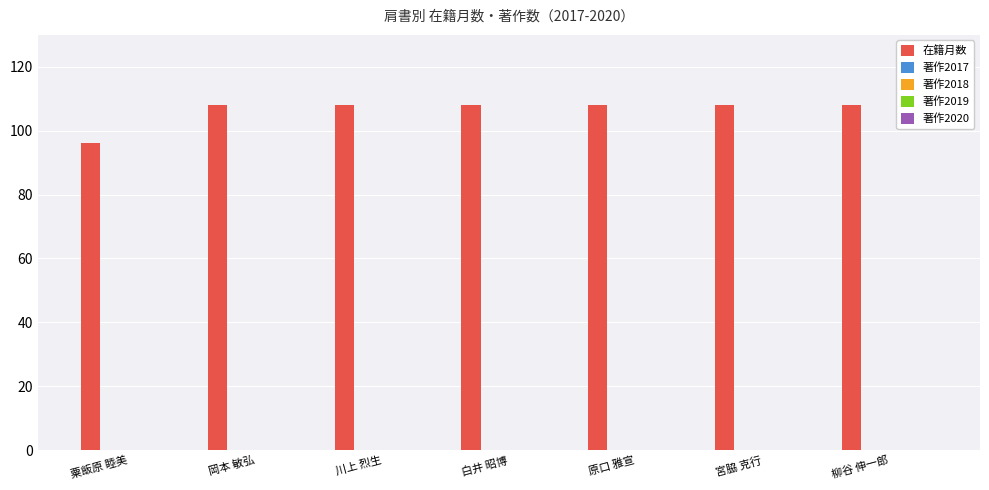

What is the value of the 7th bar from the left?

108